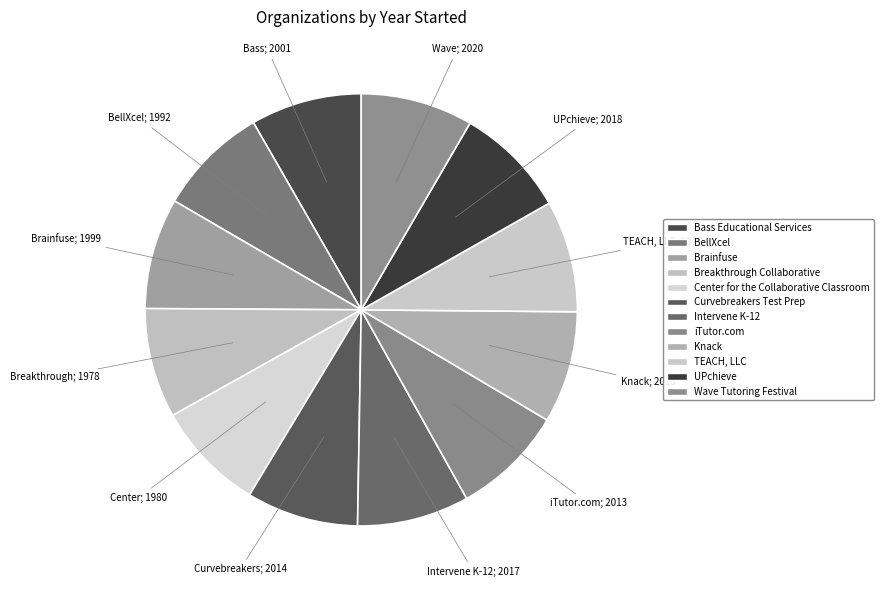

Count the number of slices in the pie.

12